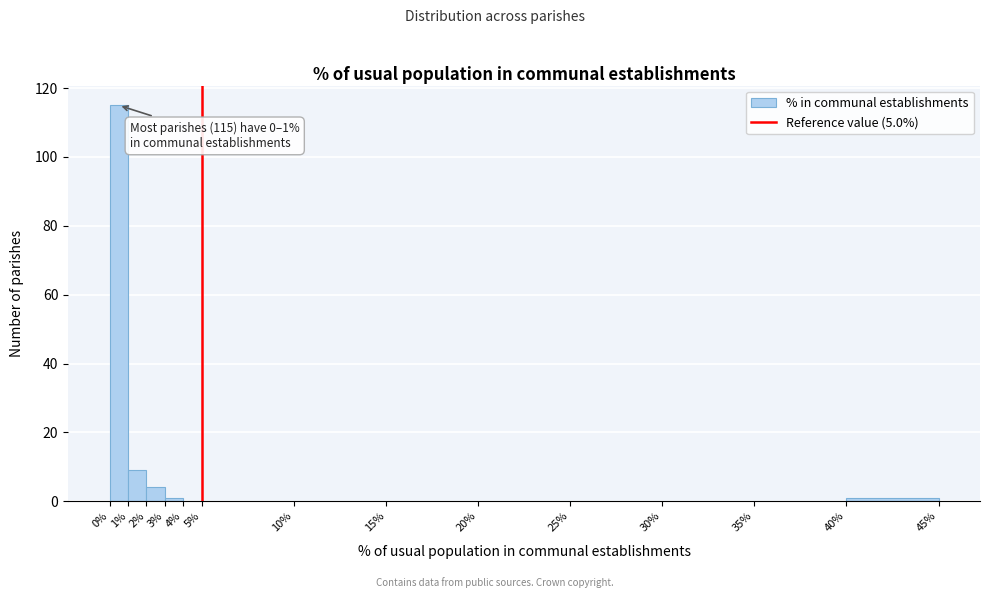

Over which range of the x-axis is the bar tallest?

0% to 1%